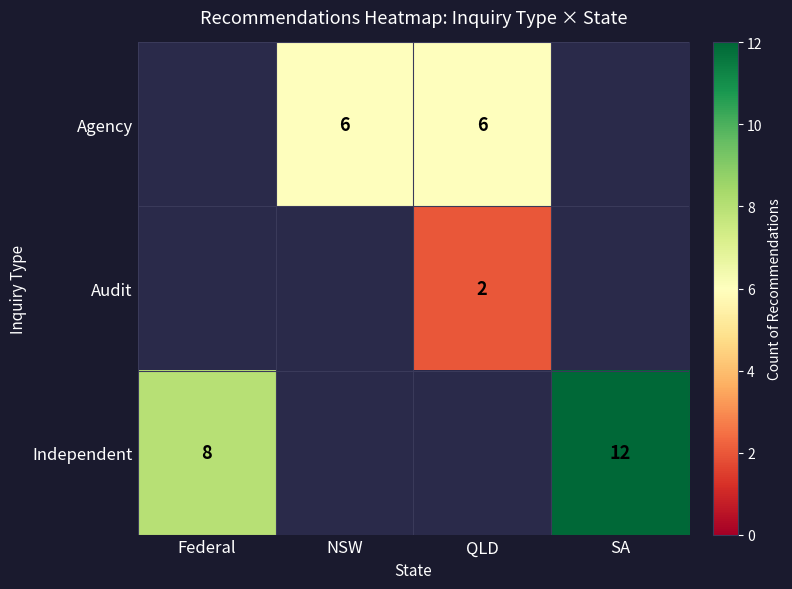

How many distinct data groups are displayed?

3